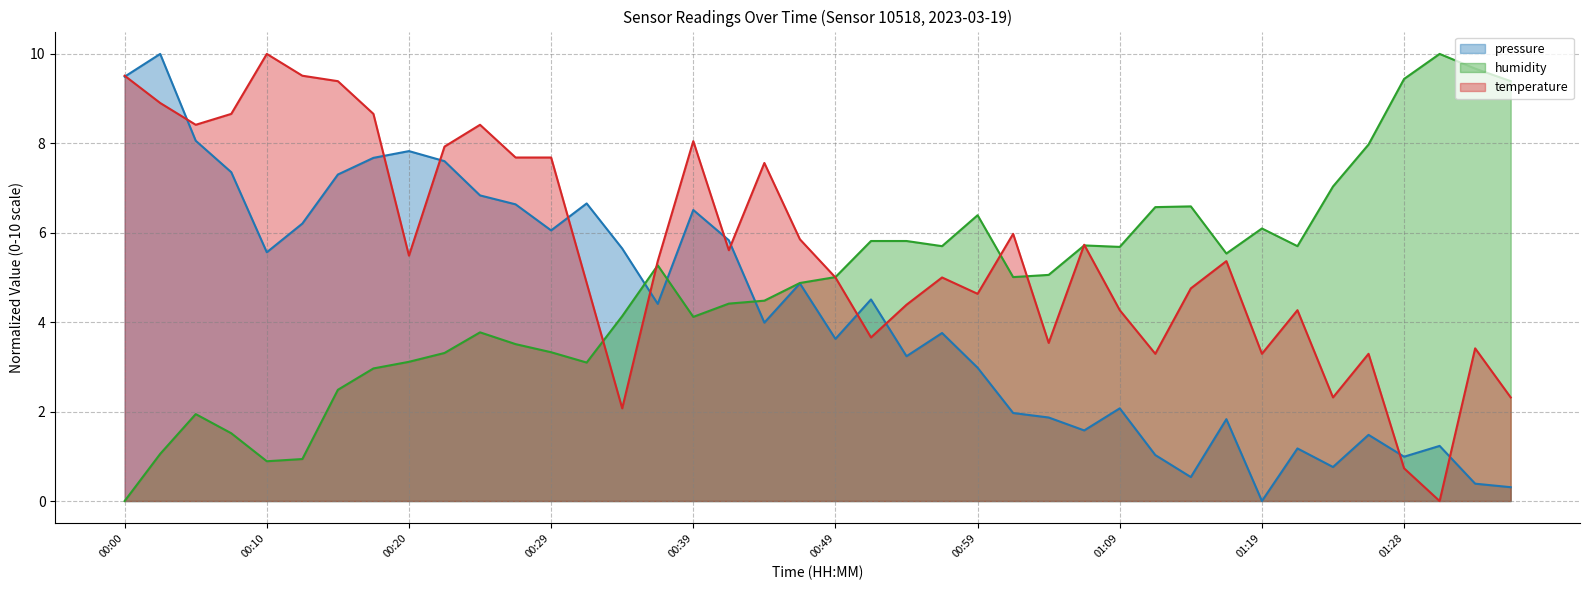

The value of humidity at 00:54 is 5.8. True or false?

True